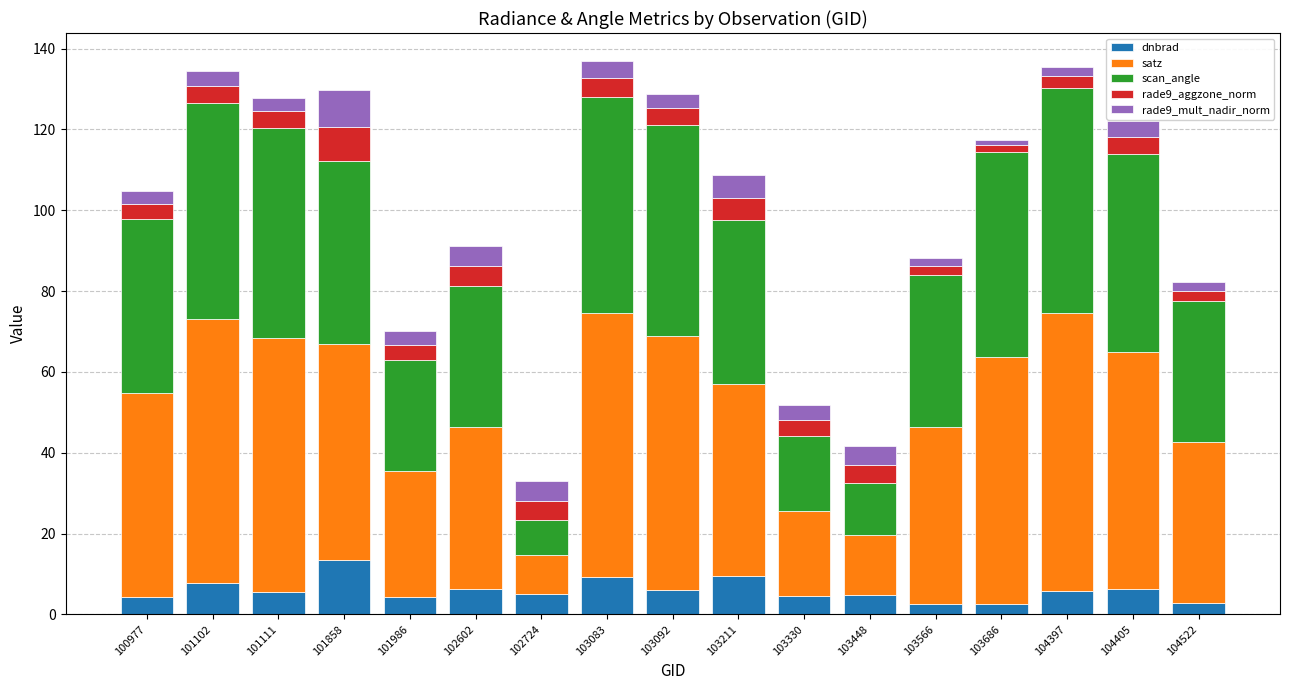

At which label does dnbrad reach its peak?

101858